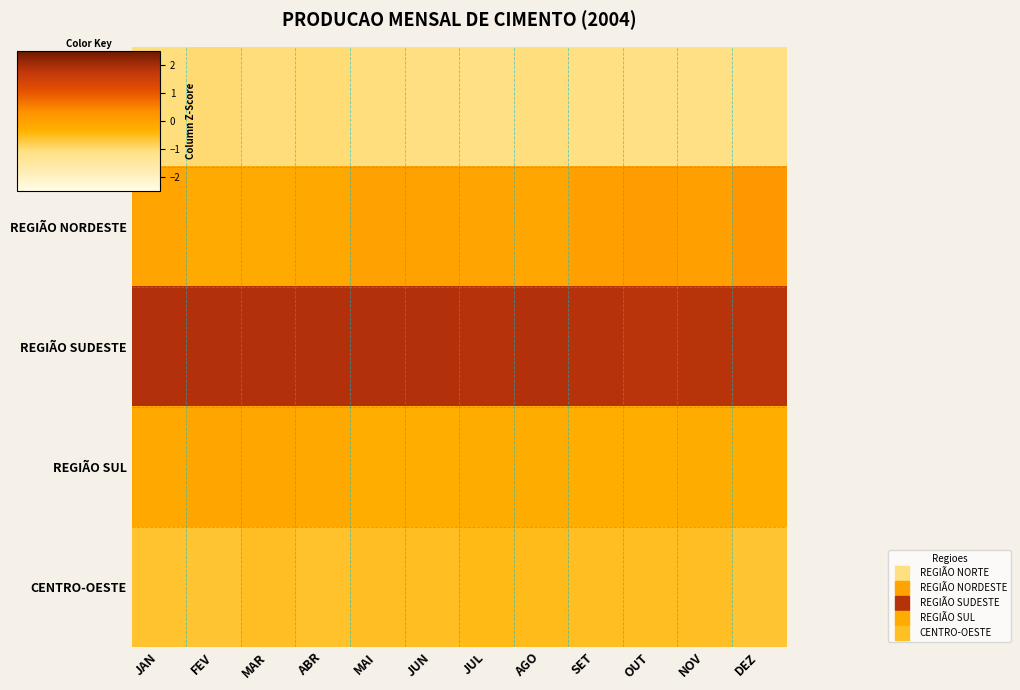

At which category is the sum across all series the highest?

SET